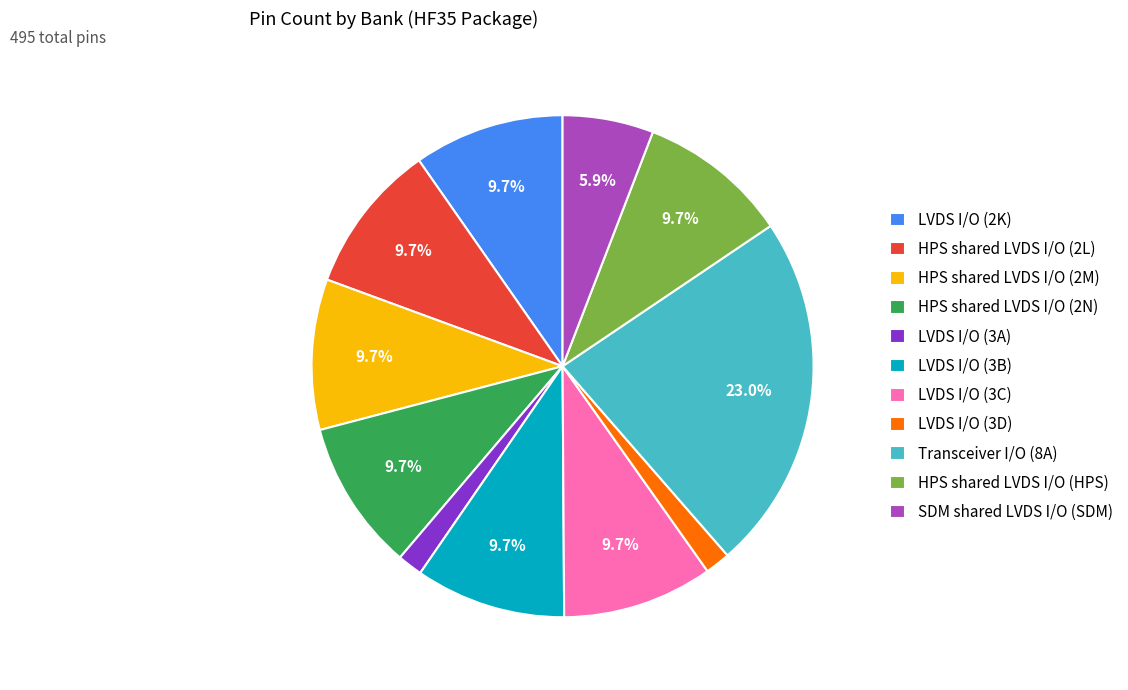

How many segments does this pie chart have?

11